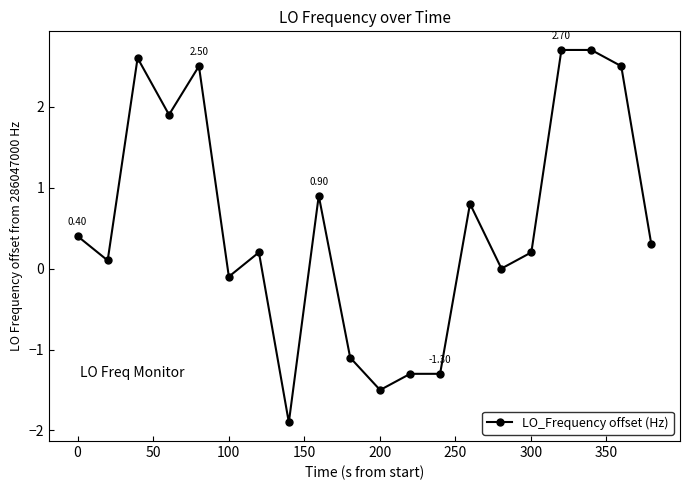

True or false: the data has more than 1 interior local peaks.

True